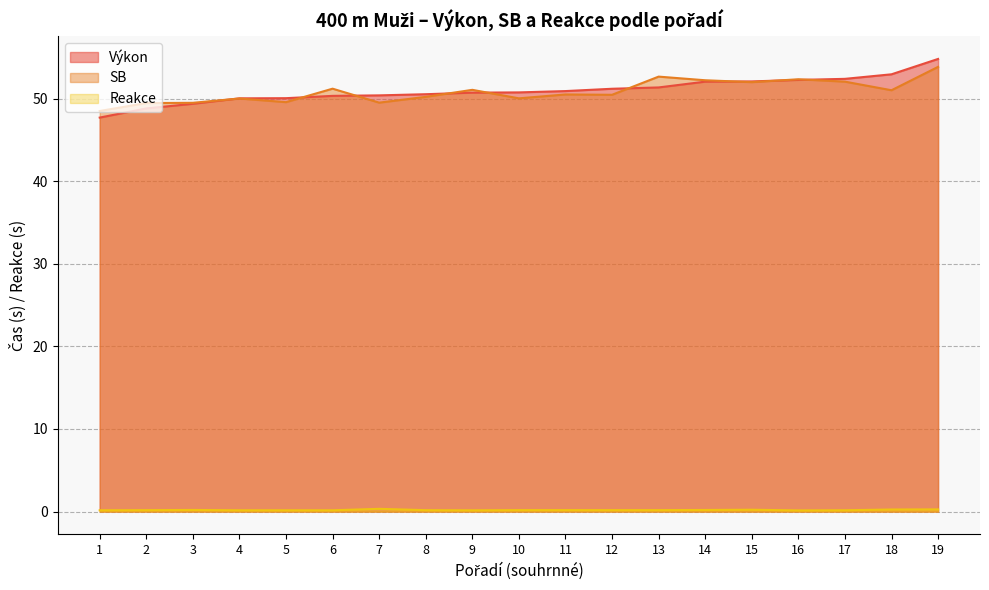

Is it true that Reakce equals 0.1 at 10?

False